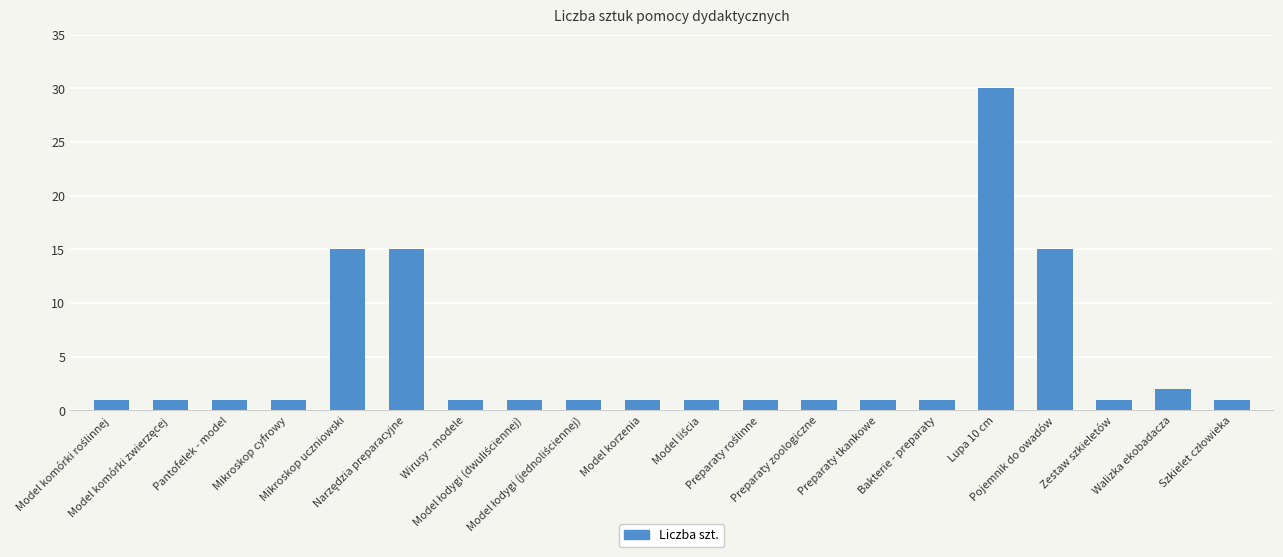

How many bars are there in total?

20